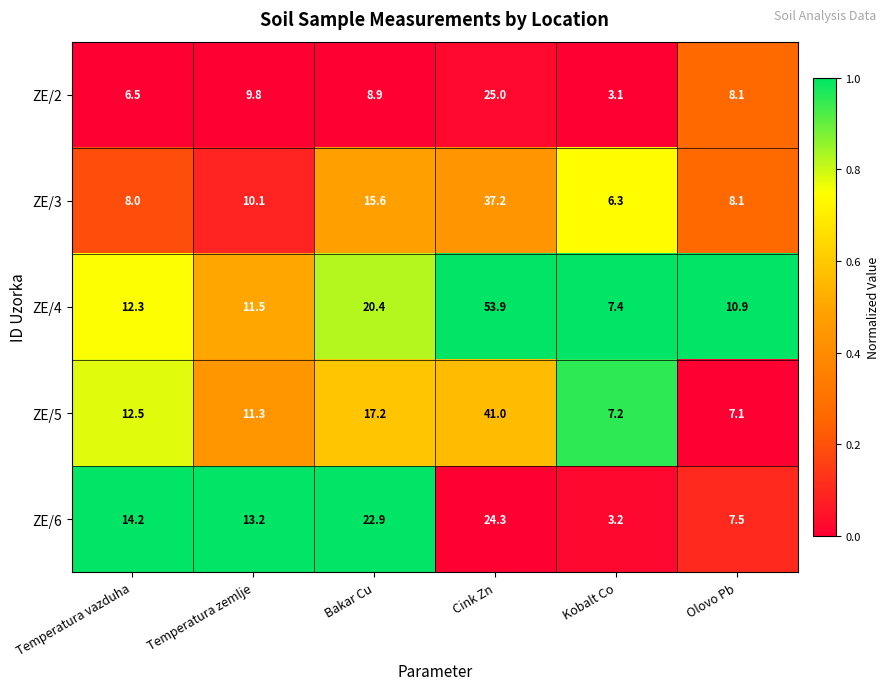

The value of ZE/2 at Olovo Pb is 13.5. True or false?

False